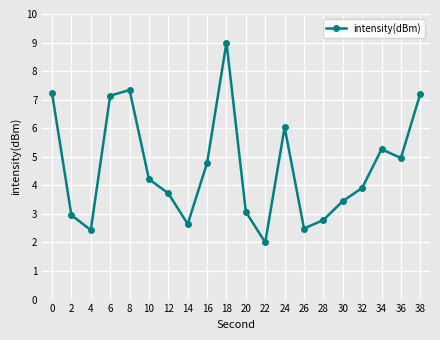

Does the chart have visible grid lines?

Yes